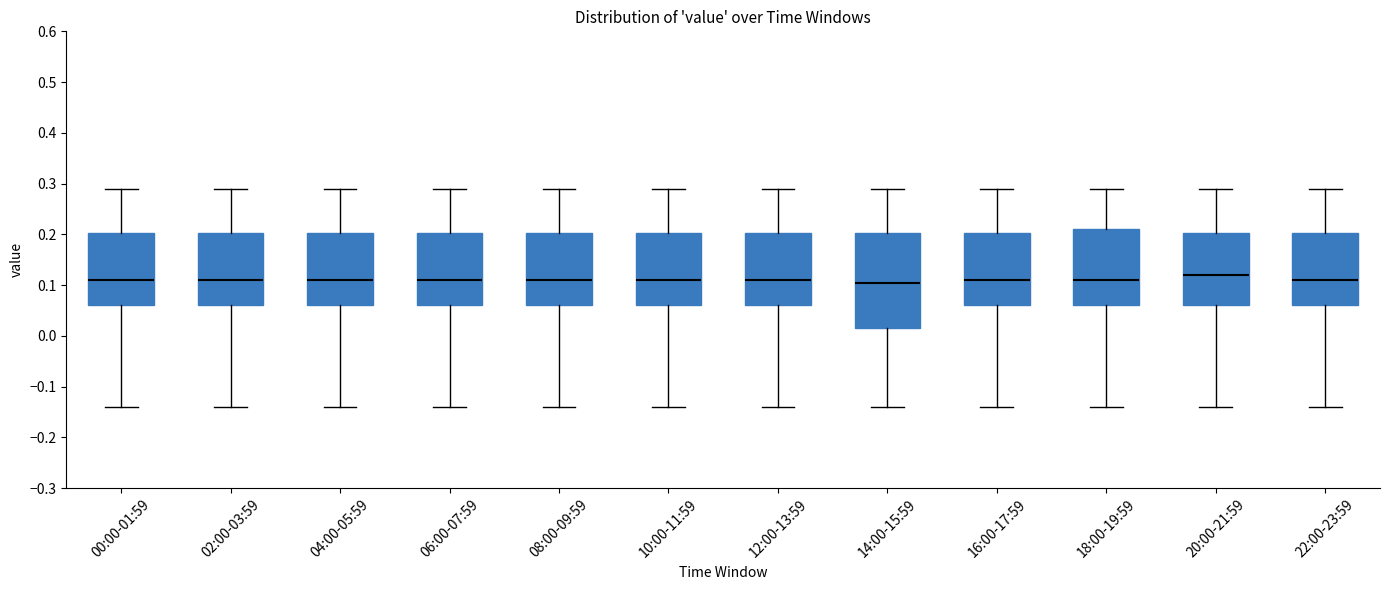

Where is the lower edge of the box for 04:00-05:59 on the y-axis? The values are not printed on the chart, so give them approximately, as read against the axis.

0.06